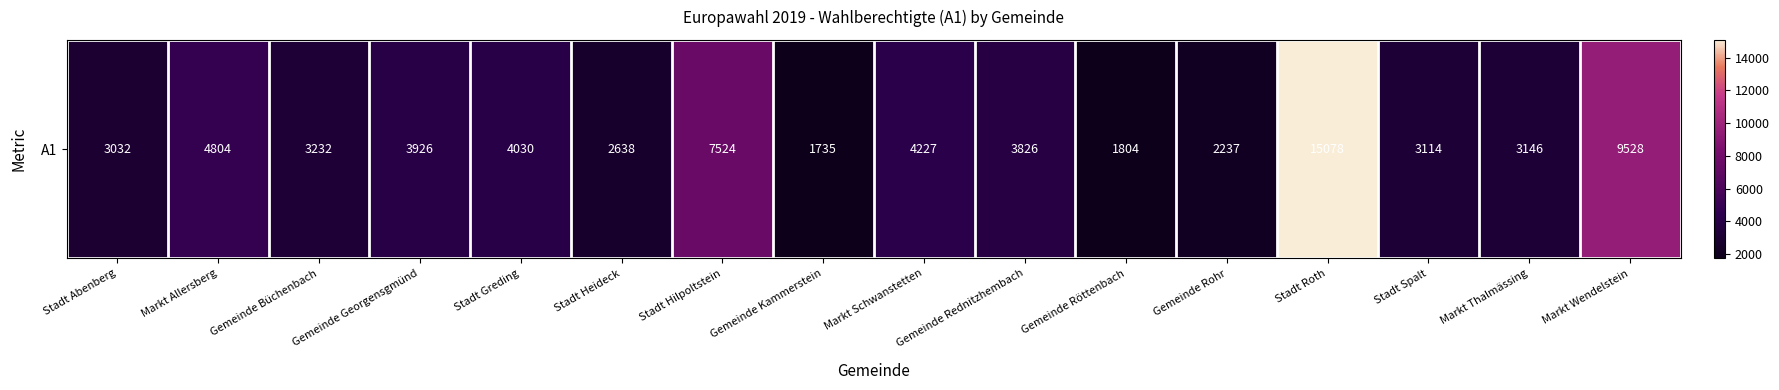

What is the difference between the values at Gemeinde Röttenbach and Gemeinde Rohr?

433